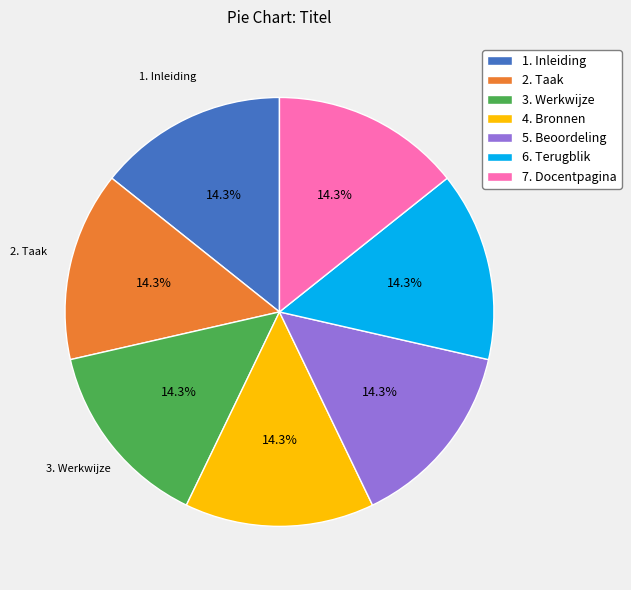

Is there any slice that represents more than half of the pie?

No